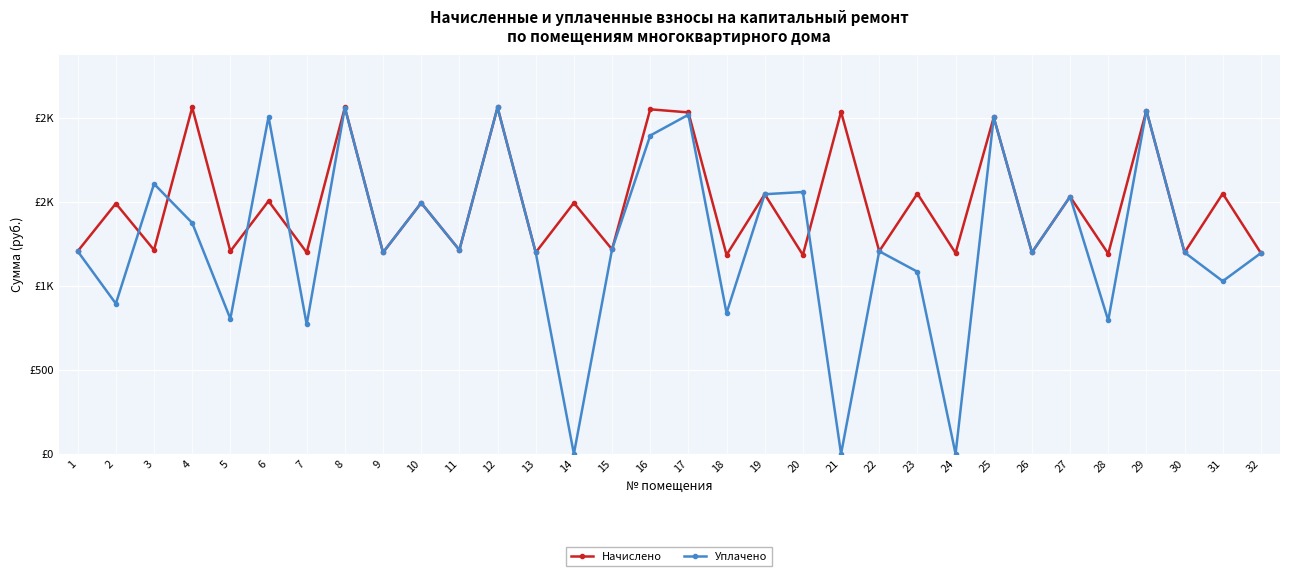

What are all the series names shown in the legend?

Начислено, Уплачено